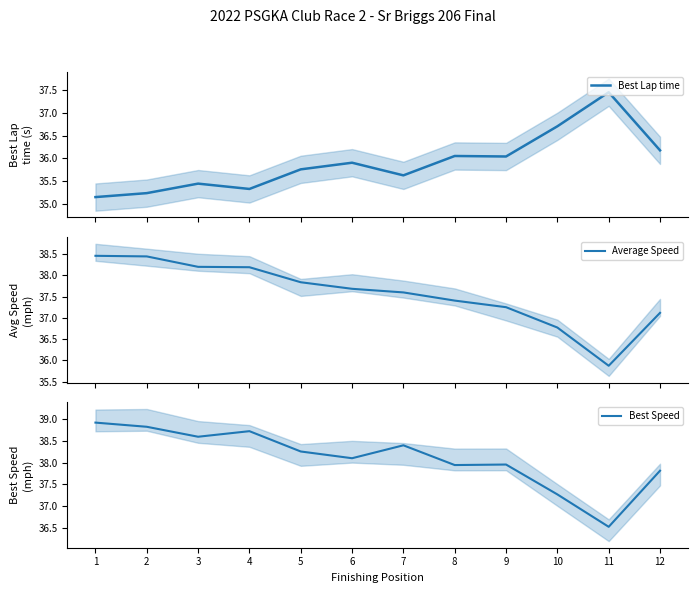

How many lines are shown in the chart?

3